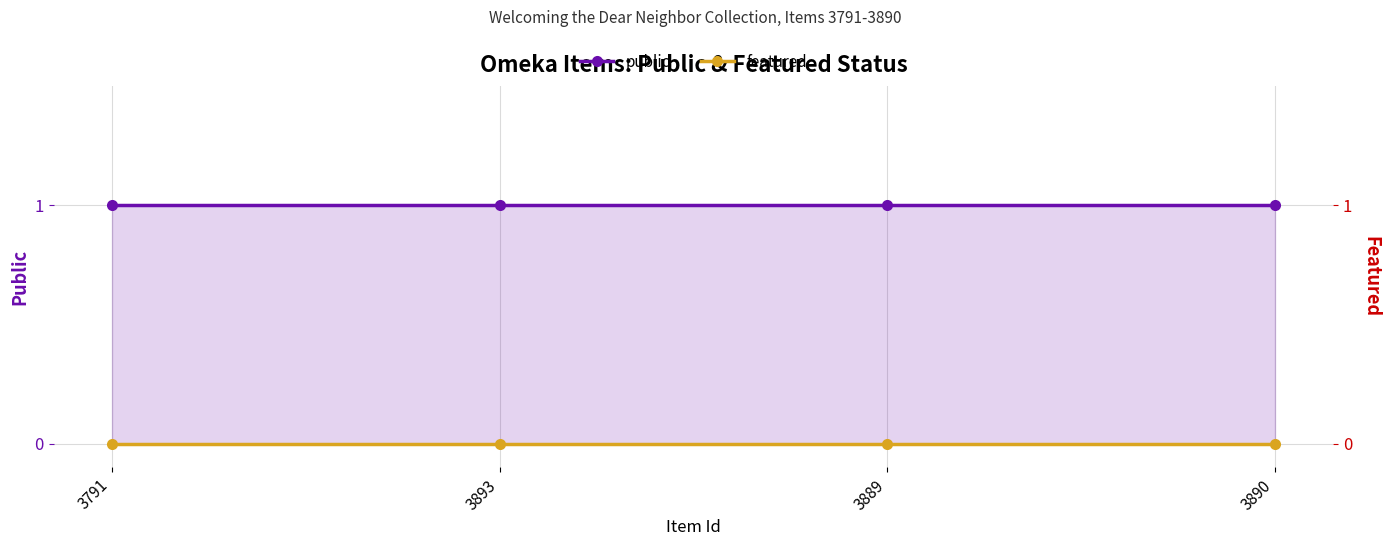

True or false: featured and public intersect in this chart.

False